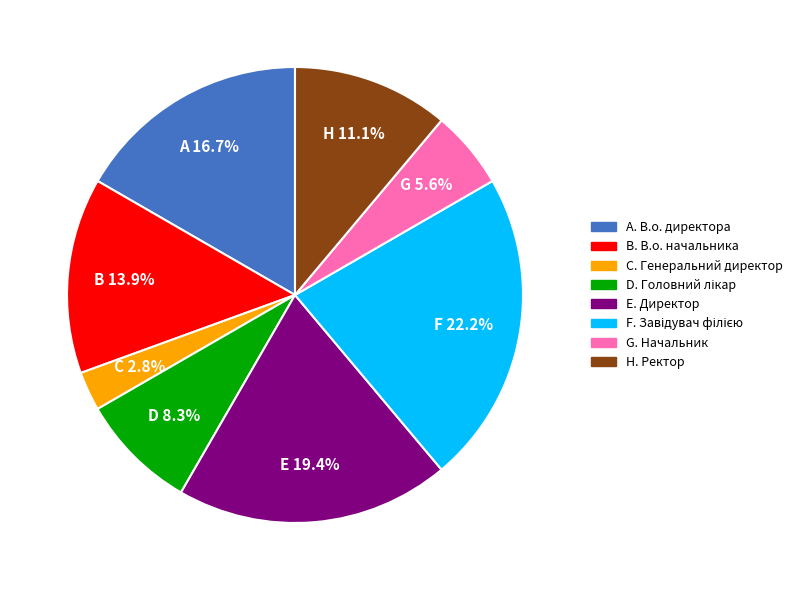

Is there a majority slice in this chart?

No